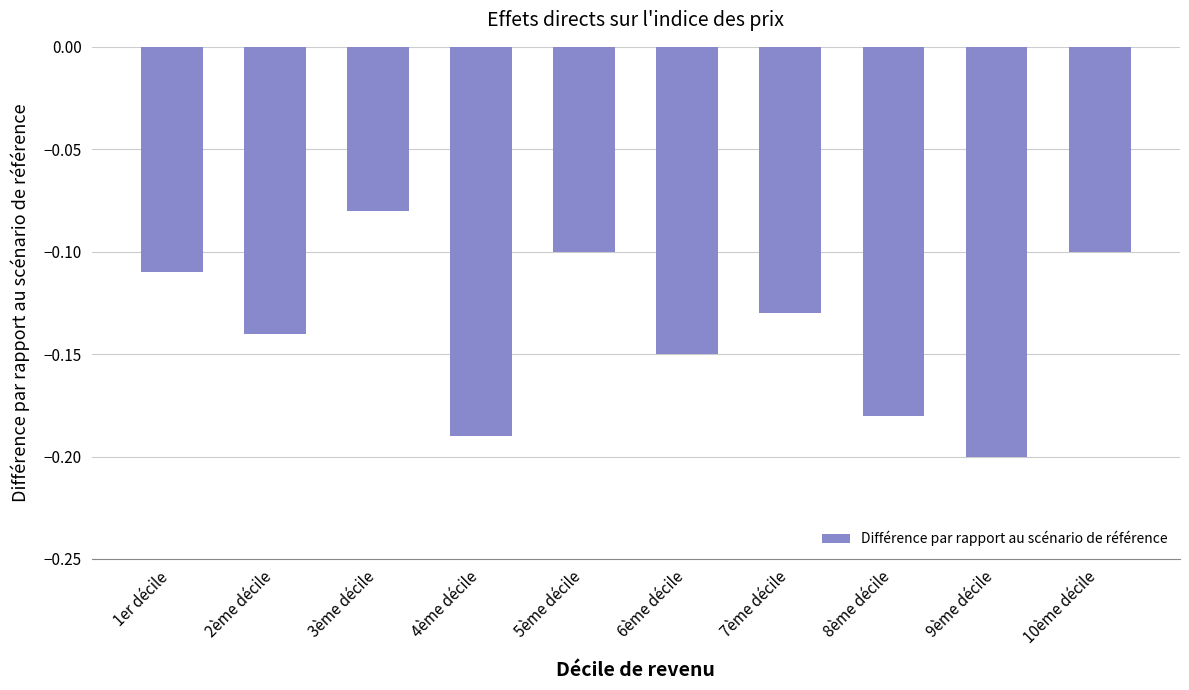

Count the number of categories in the chart.

10